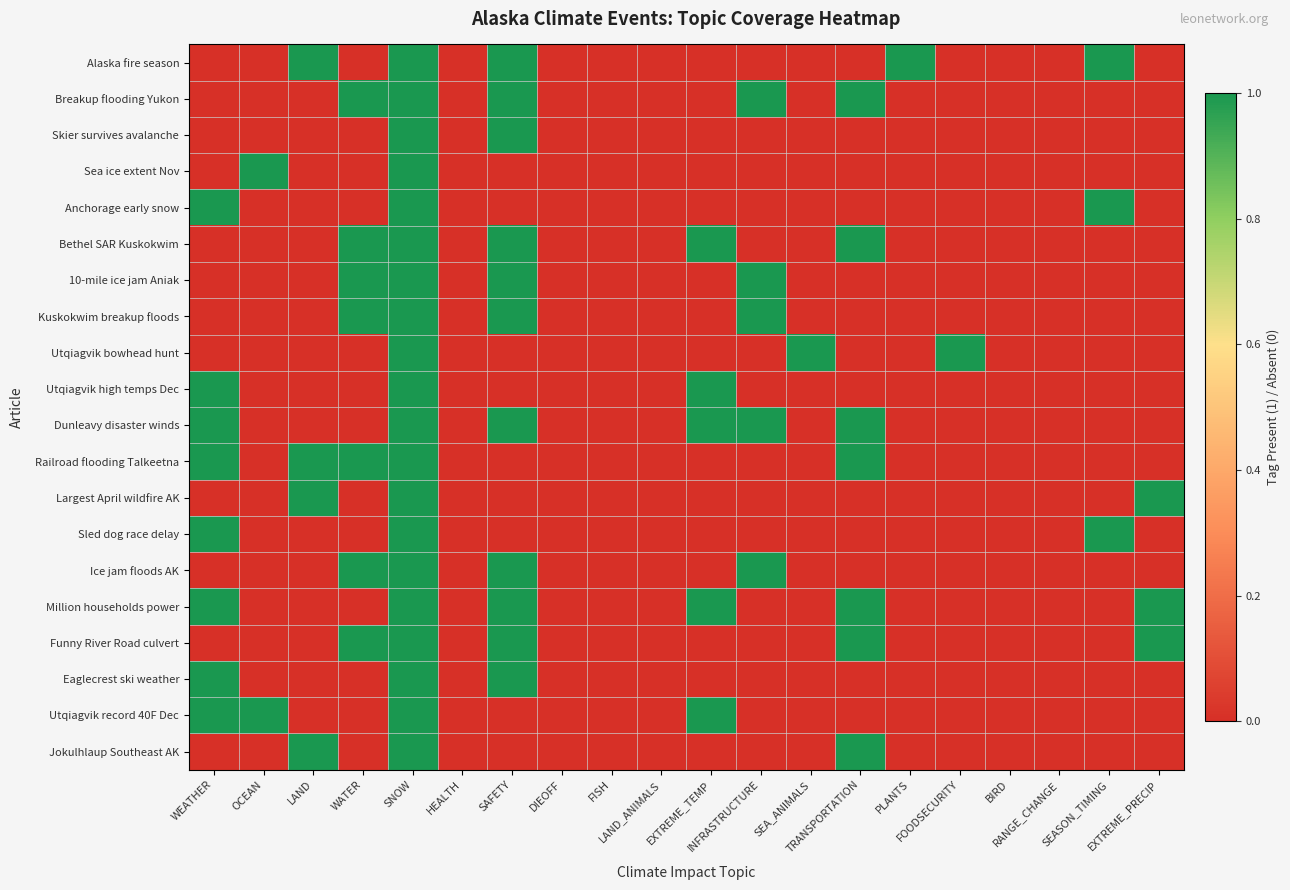

Reading left to right, what are all the values shown in this chart?

Alaska fire season: WEATHER=0	OCEAN=0	LAND=1	WATER=0	SNOW=1	HEALTH=0	SAFETY=1	DIEOFF=0	FISH=0	LAND_ANIMALS=0	EXTREME_TEMP=0	INFRASTRUCTURE=0	SEA_ANIMALS=0	TRANSPORTATION=0	PLANTS=1	FOODSECURITY=0	BIRD=0	RANGE_CHANGE=0	SEASON_TIMING=1	EXTREME_PRECIP=0
Breakup flooding Yukon: WEATHER=0	OCEAN=0	LAND=0	WATER=1	SNOW=1	HEALTH=0	SAFETY=1	DIEOFF=0	FISH=0	LAND_ANIMALS=0	EXTREME_TEMP=0	INFRASTRUCTURE=1	SEA_ANIMALS=0	TRANSPORTATION=1	PLANTS=0	FOODSECURITY=0	BIRD=0	RANGE_CHANGE=0	SEASON_TIMING=0	EXTREME_PRECIP=0
Skier survives avalanche: WEATHER=0	OCEAN=0	LAND=0	WATER=0	SNOW=1	HEALTH=0	SAFETY=1	DIEOFF=0	FISH=0	LAND_ANIMALS=0	EXTREME_TEMP=0	INFRASTRUCTURE=0	SEA_ANIMALS=0	TRANSPORTATION=0	PLANTS=0	FOODSECURITY=0	BIRD=0	RANGE_CHANGE=0	SEASON_TIMING=0	EXTREME_PRECIP=0
Sea ice extent Nov: WEATHER=0	OCEAN=1	LAND=0	WATER=0	SNOW=1	HEALTH=0	SAFETY=0	DIEOFF=0	FISH=0	LAND_ANIMALS=0	EXTREME_TEMP=0	INFRASTRUCTURE=0	SEA_ANIMALS=0	TRANSPORTATION=0	PLANTS=0	FOODSECURITY=0	BIRD=0	RANGE_CHANGE=0	SEASON_TIMING=0	EXTREME_PRECIP=0
Anchorage early snow: WEATHER=1	OCEAN=0	LAND=0	WATER=0	SNOW=1	HEALTH=0	SAFETY=0	DIEOFF=0	FISH=0	LAND_ANIMALS=0	EXTREME_TEMP=0	INFRASTRUCTURE=0	SEA_ANIMALS=0	TRANSPORTATION=0	PLANTS=0	FOODSECURITY=0	BIRD=0	RANGE_CHANGE=0	SEASON_TIMING=1	EXTREME_PRECIP=0
Bethel SAR Kuskokwim: WEATHER=0	OCEAN=0	LAND=0	WATER=1	SNOW=1	HEALTH=0	SAFETY=1	DIEOFF=0	FISH=0	LAND_ANIMALS=0	EXTREME_TEMP=1	INFRASTRUCTURE=0	SEA_ANIMALS=0	TRANSPORTATION=1	PLANTS=0	FOODSECURITY=0	BIRD=0	RANGE_CHANGE=0	SEASON_TIMING=0	EXTREME_PRECIP=0
10-mile ice jam Aniak: WEATHER=0	OCEAN=0	LAND=0	WATER=1	SNOW=1	HEALTH=0	SAFETY=1	DIEOFF=0	FISH=0	LAND_ANIMALS=0	EXTREME_TEMP=0	INFRASTRUCTURE=1	SEA_ANIMALS=0	TRANSPORTATION=0	PLANTS=0	FOODSECURITY=0	BIRD=0	RANGE_CHANGE=0	SEASON_TIMING=0	EXTREME_PRECIP=0
Kuskokwim breakup floods: WEATHER=0	OCEAN=0	LAND=0	WATER=1	SNOW=1	HEALTH=0	SAFETY=1	DIEOFF=0	FISH=0	LAND_ANIMALS=0	EXTREME_TEMP=0	INFRASTRUCTURE=1	SEA_ANIMALS=0	TRANSPORTATION=0	PLANTS=0	FOODSECURITY=0	BIRD=0	RANGE_CHANGE=0	SEASON_TIMING=0	EXTREME_PRECIP=0
Utqiagvik bowhead hunt: WEATHER=0	OCEAN=0	LAND=0	WATER=0	SNOW=1	HEALTH=0	SAFETY=0	DIEOFF=0	FISH=0	LAND_ANIMALS=0	EXTREME_TEMP=0	INFRASTRUCTURE=0	SEA_ANIMALS=1	TRANSPORTATION=0	PLANTS=0	FOODSECURITY=1	BIRD=0	RANGE_CHANGE=0	SEASON_TIMING=0	EXTREME_PRECIP=0
Utqiagvik high temps Dec: WEATHER=1	OCEAN=0	LAND=0	WATER=0	SNOW=1	HEALTH=0	SAFETY=0	DIEOFF=0	FISH=0	LAND_ANIMALS=0	EXTREME_TEMP=1	INFRASTRUCTURE=0	SEA_ANIMALS=0	TRANSPORTATION=0	PLANTS=0	FOODSECURITY=0	BIRD=0	RANGE_CHANGE=0	SEASON_TIMING=0	EXTREME_PRECIP=0
Dunleavy disaster winds: WEATHER=1	OCEAN=0	LAND=0	WATER=0	SNOW=1	HEALTH=0	SAFETY=1	DIEOFF=0	FISH=0	LAND_ANIMALS=0	EXTREME_TEMP=1	INFRASTRUCTURE=1	SEA_ANIMALS=0	TRANSPORTATION=1	PLANTS=0	FOODSECURITY=0	BIRD=0	RANGE_CHANGE=0	SEASON_TIMING=0	EXTREME_PRECIP=0
Railroad flooding Talkeetna: WEATHER=1	OCEAN=0	LAND=1	WATER=1	SNOW=1	HEALTH=0	SAFETY=0	DIEOFF=0	FISH=0	LAND_ANIMALS=0	EXTREME_TEMP=0	INFRASTRUCTURE=0	SEA_ANIMALS=0	TRANSPORTATION=1	PLANTS=0	FOODSECURITY=0	BIRD=0	RANGE_CHANGE=0	SEASON_TIMING=0	EXTREME_PRECIP=0
Largest April wildfire AK: WEATHER=0	OCEAN=0	LAND=1	WATER=0	SNOW=1	HEALTH=0	SAFETY=0	DIEOFF=0	FISH=0	LAND_ANIMALS=0	EXTREME_TEMP=0	INFRASTRUCTURE=0	SEA_ANIMALS=0	TRANSPORTATION=0	PLANTS=0	FOODSECURITY=0	BIRD=0	RANGE_CHANGE=0	SEASON_TIMING=0	EXTREME_PRECIP=1
Sled dog race delay: WEATHER=1	OCEAN=0	LAND=0	WATER=0	SNOW=1	HEALTH=0	SAFETY=0	DIEOFF=0	FISH=0	LAND_ANIMALS=0	EXTREME_TEMP=0	INFRASTRUCTURE=0	SEA_ANIMALS=0	TRANSPORTATION=0	PLANTS=0	FOODSECURITY=0	BIRD=0	RANGE_CHANGE=0	SEASON_TIMING=1	EXTREME_PRECIP=0
Ice jam floods AK: WEATHER=0	OCEAN=0	LAND=0	WATER=1	SNOW=1	HEALTH=0	SAFETY=1	DIEOFF=0	FISH=0	LAND_ANIMALS=0	EXTREME_TEMP=0	INFRASTRUCTURE=1	SEA_ANIMALS=0	TRANSPORTATION=0	PLANTS=0	FOODSECURITY=0	BIRD=0	RANGE_CHANGE=0	SEASON_TIMING=0	EXTREME_PRECIP=0
Million households power: WEATHER=1	OCEAN=0	LAND=0	WATER=0	SNOW=1	HEALTH=0	SAFETY=1	DIEOFF=0	FISH=0	LAND_ANIMALS=0	EXTREME_TEMP=1	INFRASTRUCTURE=0	SEA_ANIMALS=0	TRANSPORTATION=1	PLANTS=0	FOODSECURITY=0	BIRD=0	RANGE_CHANGE=0	SEASON_TIMING=0	EXTREME_PRECIP=1
Funny River Road culvert: WEATHER=0	OCEAN=0	LAND=0	WATER=1	SNOW=1	HEALTH=0	SAFETY=1	DIEOFF=0	FISH=0	LAND_ANIMALS=0	EXTREME_TEMP=0	INFRASTRUCTURE=0	SEA_ANIMALS=0	TRANSPORTATION=1	PLANTS=0	FOODSECURITY=0	BIRD=0	RANGE_CHANGE=0	SEASON_TIMING=0	EXTREME_PRECIP=1
Eaglecrest ski weather: WEATHER=1	OCEAN=0	LAND=0	WATER=0	SNOW=1	HEALTH=0	SAFETY=1	DIEOFF=0	FISH=0	LAND_ANIMALS=0	EXTREME_TEMP=0	INFRASTRUCTURE=0	SEA_ANIMALS=0	TRANSPORTATION=0	PLANTS=0	FOODSECURITY=0	BIRD=0	RANGE_CHANGE=0	SEASON_TIMING=0	EXTREME_PRECIP=0
Utqiagvik record 40F Dec: WEATHER=1	OCEAN=1	LAND=0	WATER=0	SNOW=1	HEALTH=0	SAFETY=0	DIEOFF=0	FISH=0	LAND_ANIMALS=0	EXTREME_TEMP=1	INFRASTRUCTURE=0	SEA_ANIMALS=0	TRANSPORTATION=0	PLANTS=0	FOODSECURITY=0	BIRD=0	RANGE_CHANGE=0	SEASON_TIMING=0	EXTREME_PRECIP=0
Jokulhlaup Southeast AK: WEATHER=0	OCEAN=0	LAND=1	WATER=0	SNOW=1	HEALTH=0	SAFETY=0	DIEOFF=0	FISH=0	LAND_ANIMALS=0	EXTREME_TEMP=0	INFRASTRUCTURE=0	SEA_ANIMALS=0	TRANSPORTATION=1	PLANTS=0	FOODSECURITY=0	BIRD=0	RANGE_CHANGE=0	SEASON_TIMING=0	EXTREME_PRECIP=0